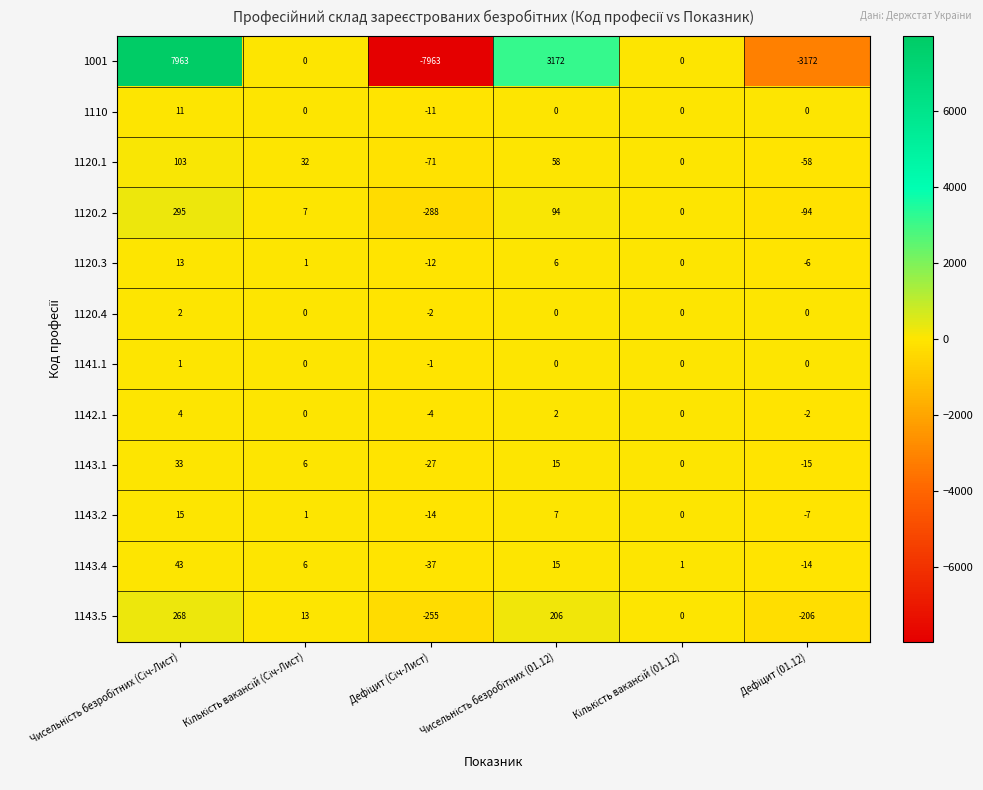

Which series has the largest range (max minus min)?

1001